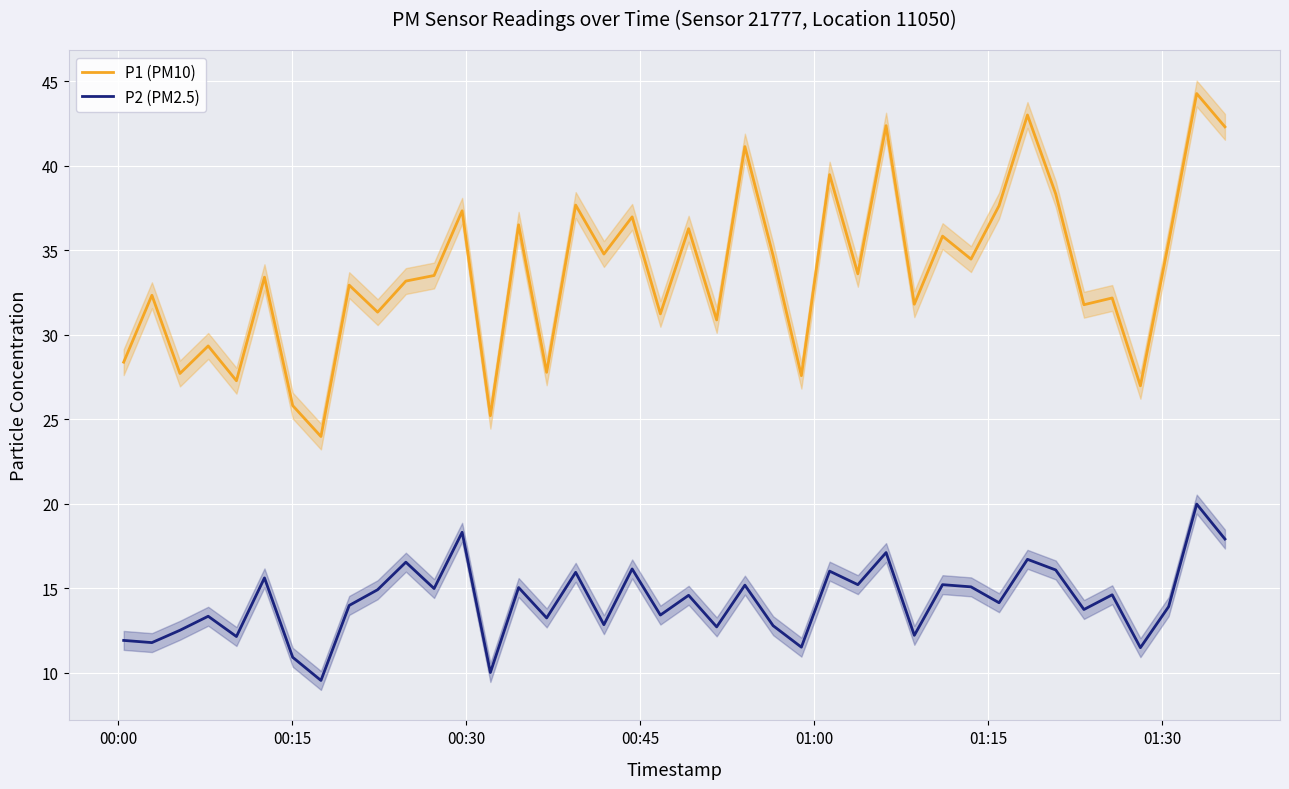

True or false: P1 (PM10) and P2 (PM2.5) cross at least once.

False